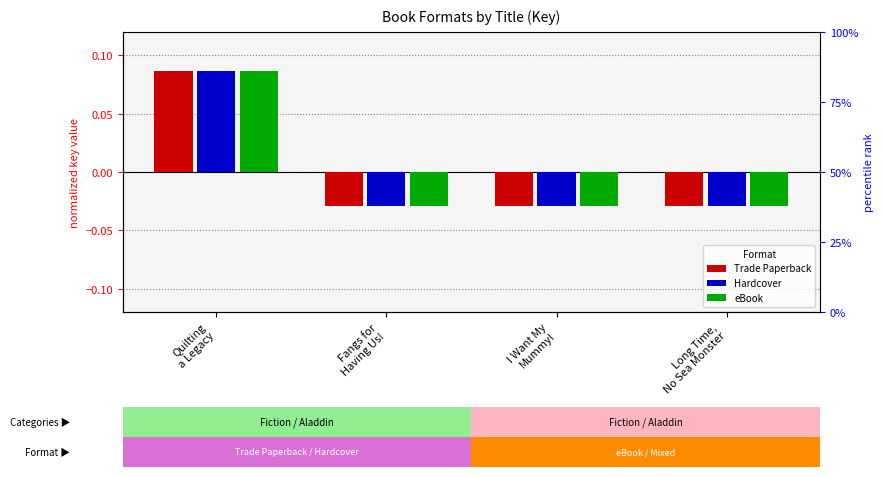

What is the difference between the maximum and second lowest values in the Trade Paperback series?

0.1